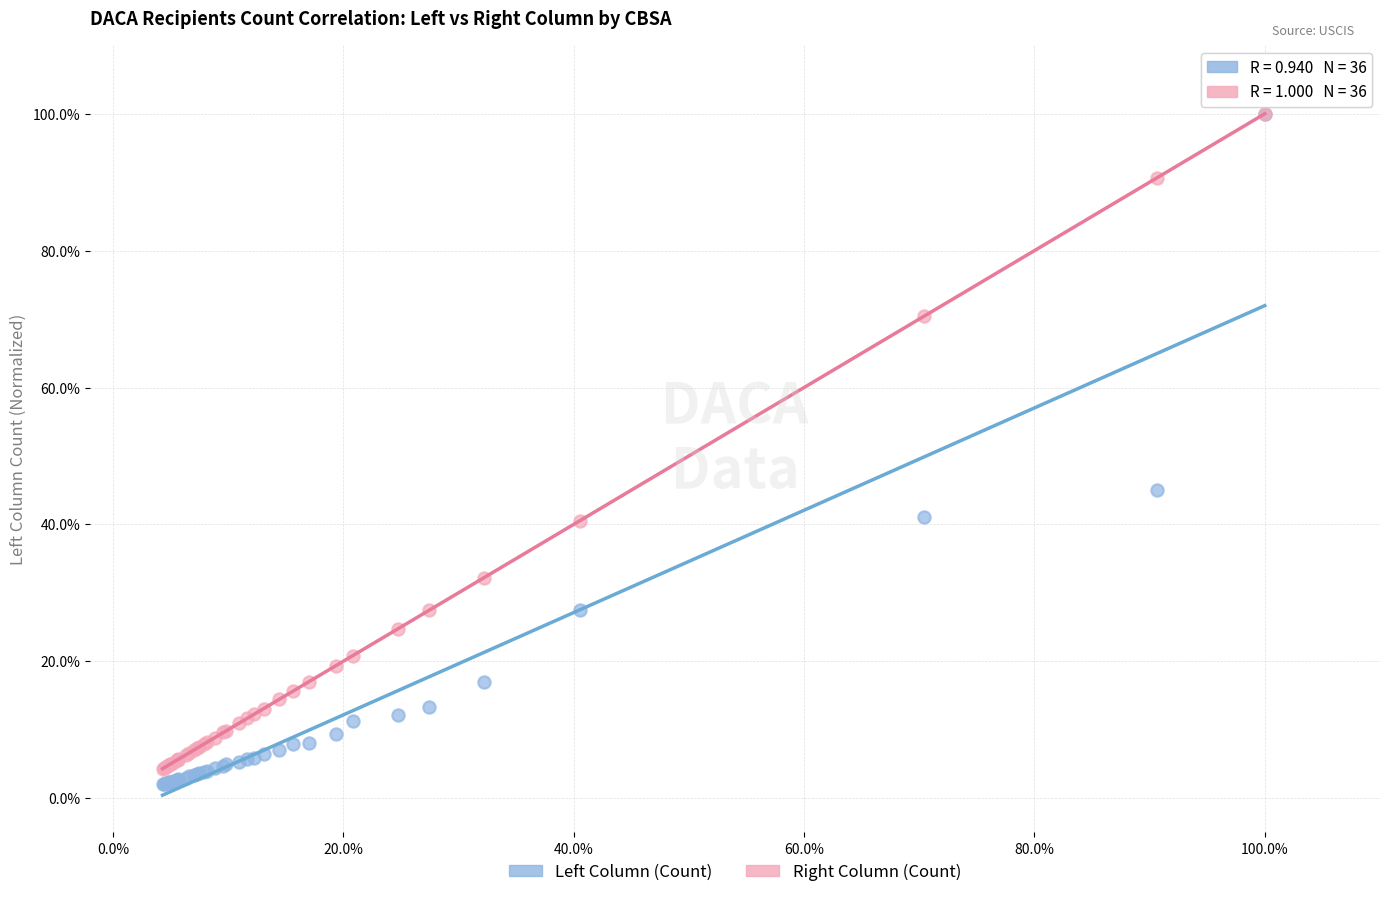

What are all the series names shown in the legend?

Left Column (Count), Right Column (Count)